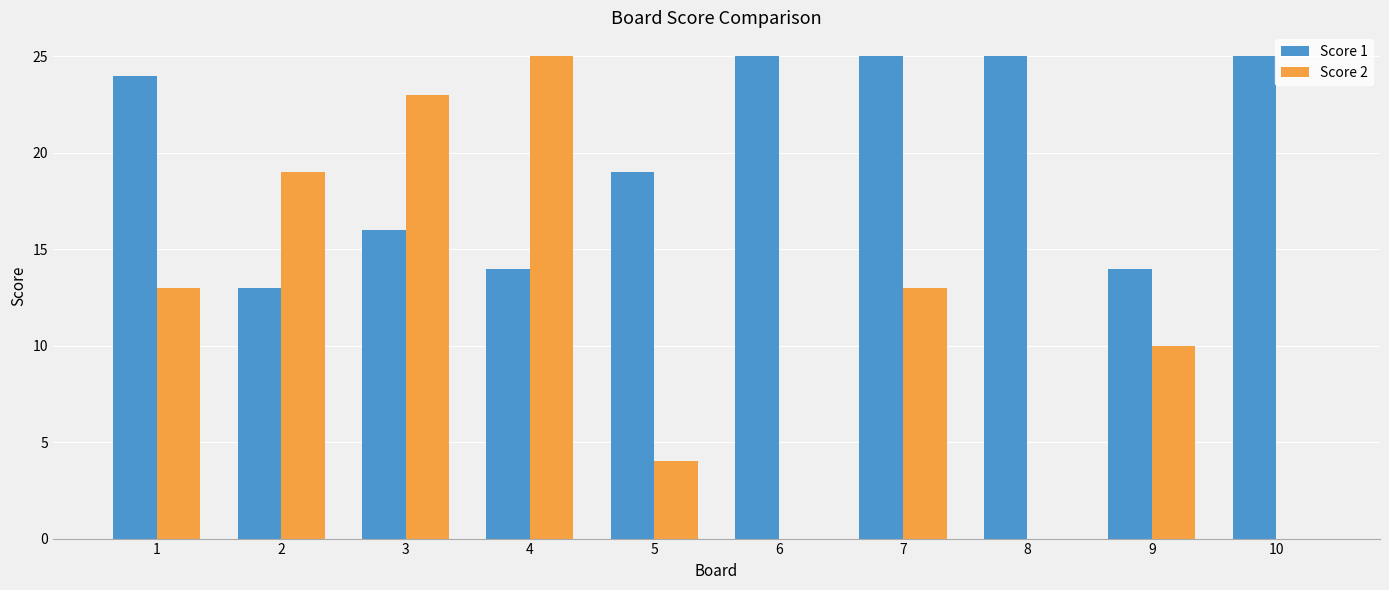

What is the total value across all series at 1?

37